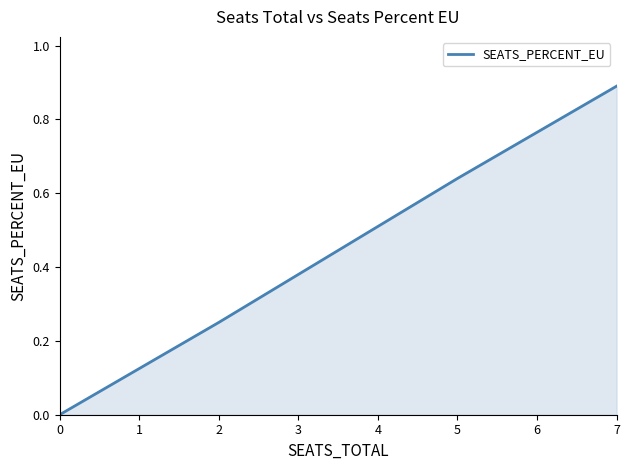

How many series are shown in this chart?

1